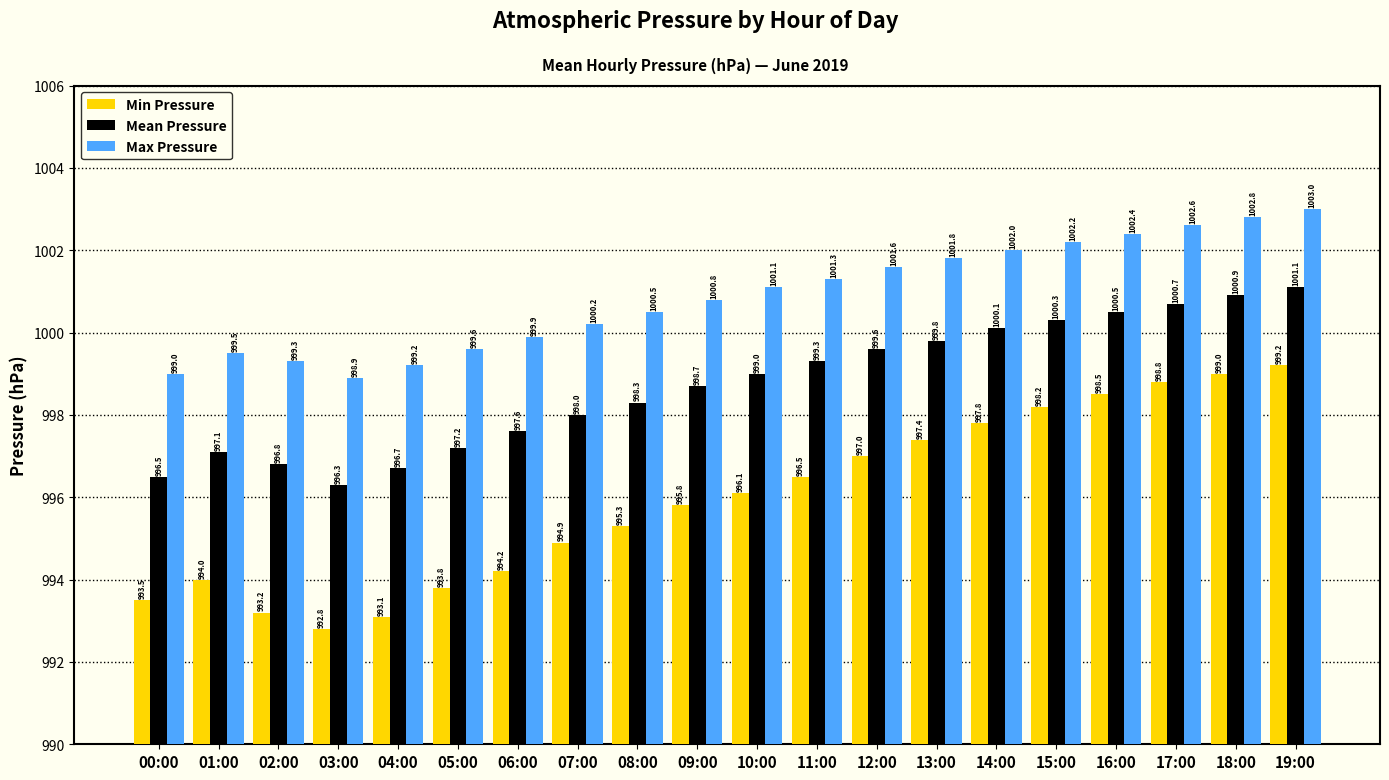

What is the average value of the Min Pressure series?

996.0